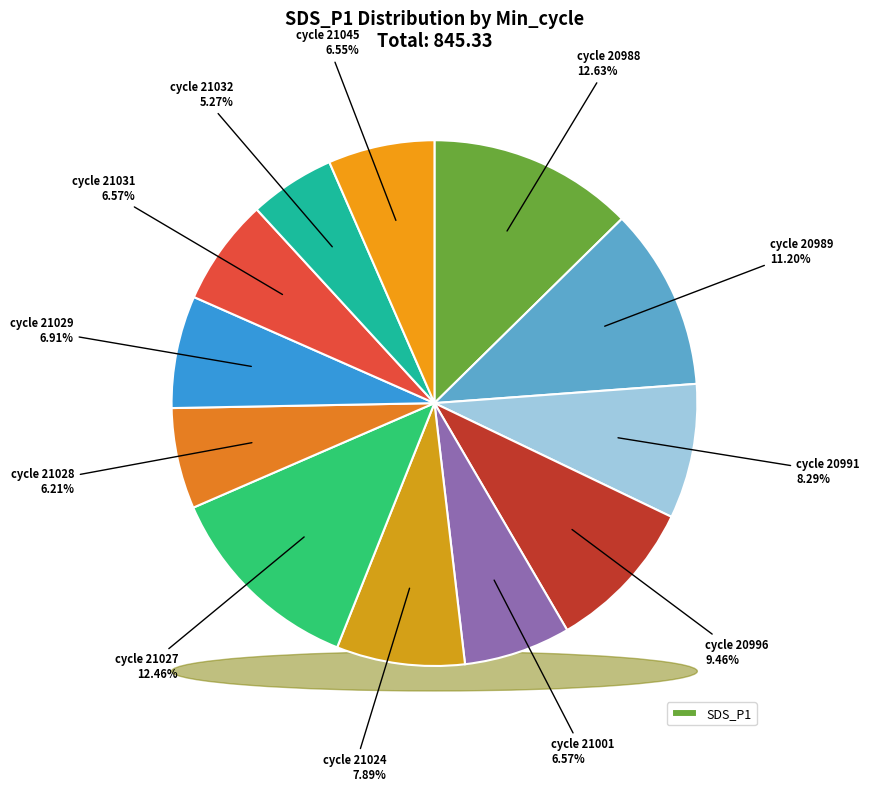

Is there a majority slice in this chart?

No